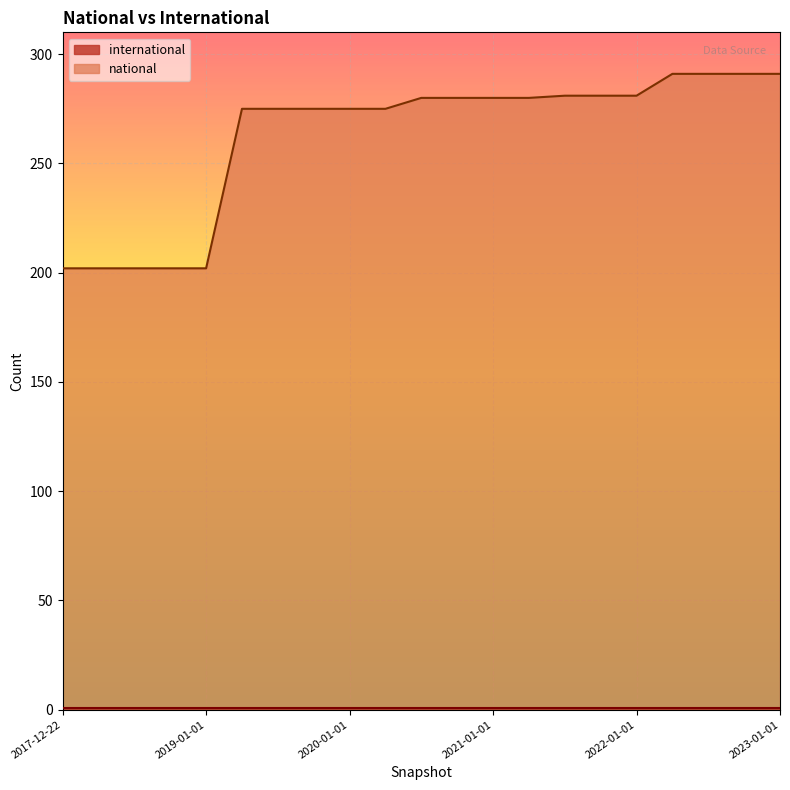

At which category does the chart reach its minimum across all series?

2017-12-22